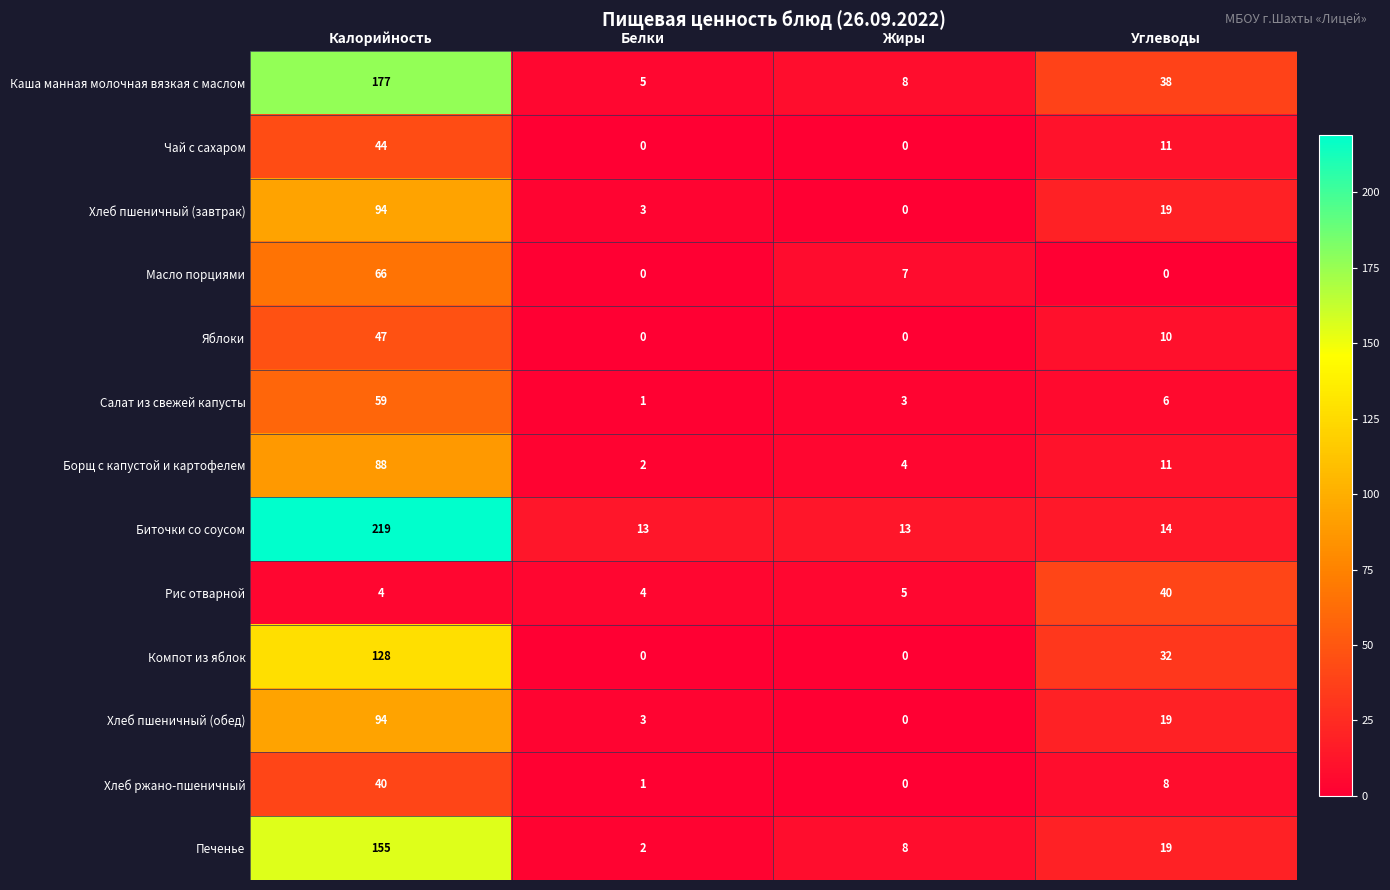

Is it true that Борщ с капустой и картофелем equals 11 at Углеводы?

True